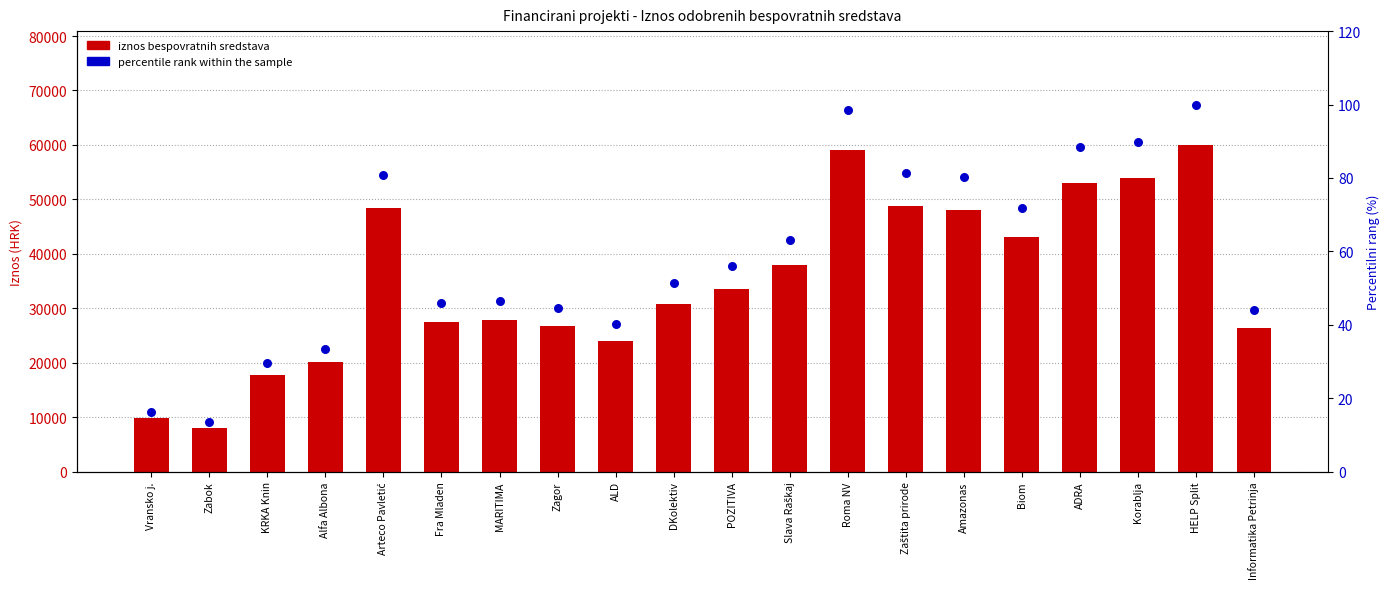

At which category is the sum across all series the highest?

HELP Split